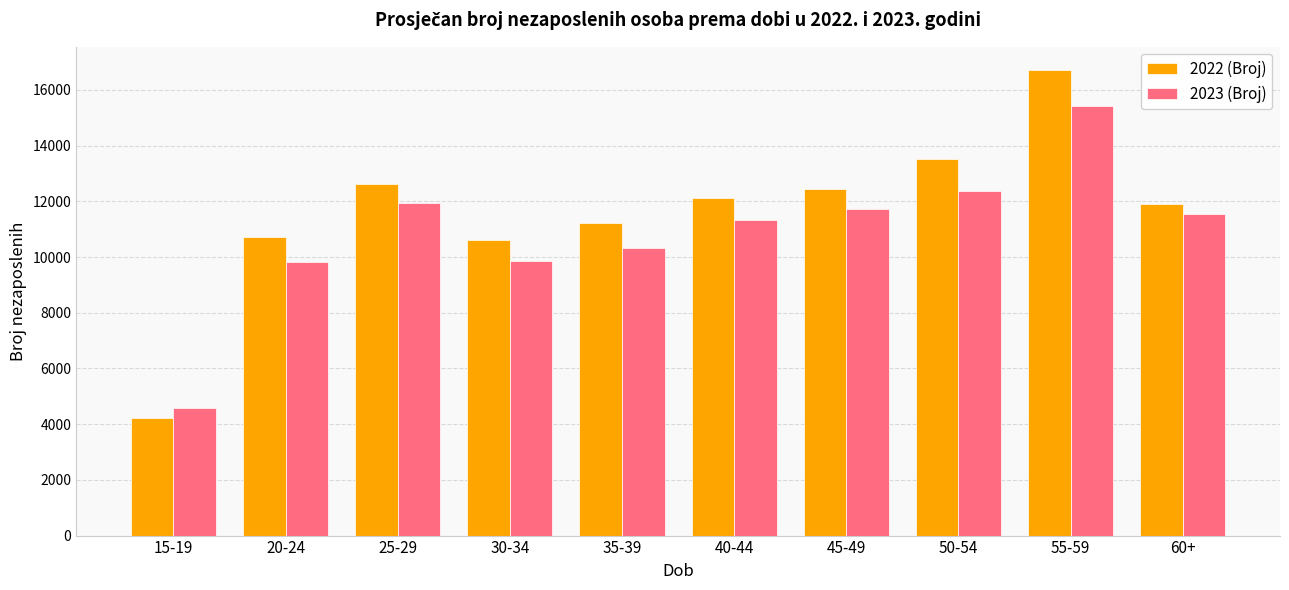

The value of 2023 (Broj) at 45-49 is 7630.4. True or false?

False